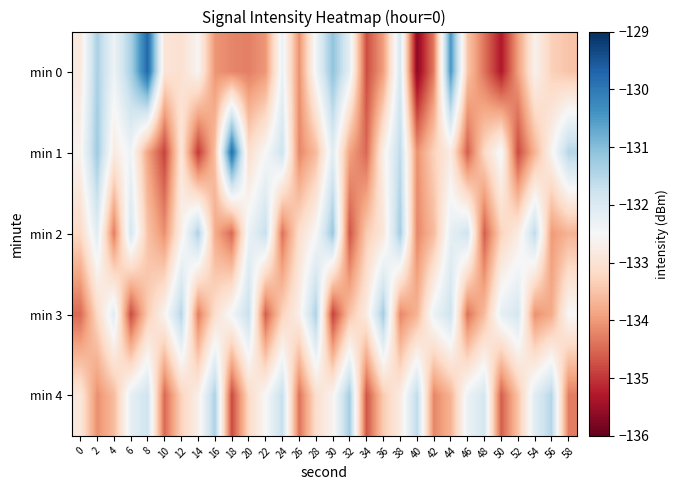

Reading left to right, list all the values displayed in this chart.

min 0: 0=-132.8	2=-131.4	4=-132.3	6=-131.4	8=-129.8	10=-133.0	12=-133.0	14=-132.6	16=-134.0	18=-134.2	20=-134.3	22=-134.0	24=-132.3	26=-134.1	28=-132.4	30=-131.1	32=-132.2	34=-134.8	36=-134.0	38=-131.9	40=-135.7	42=-134.3	44=-130.4	46=-133.5	48=-134.4	50=-135.3	52=-133.9	54=-132.7	56=-133.3	58=-133.5
min 1: 0=-132.6	2=-131.2	4=-132.8	6=-132.3	8=-133.9	10=-134.9	12=-132.9	14=-135.0	16=-133.5	18=-129.8	20=-133.1	22=-132.5	24=-131.8	26=-134.2	28=-133.6	30=-132.1	32=-133.9	34=-134.5	36=-132.7	38=-131.6	40=-134.1	42=-133.3	44=-132.8	46=-134.6	48=-133.2	50=-132.4	52=-134.8	54=-133.7	56=-132.6	58=-131.5
min 2: 0=-133.2	2=-132.1	4=-134.3	6=-131.9	8=-133.5	10=-134.1	12=-132.7	14=-131.4	16=-133.8	18=-134.5	20=-132.3	22=-131.7	24=-134.4	26=-133.1	28=-132.5	30=-131.2	32=-134.7	34=-133.4	36=-132.9	38=-131.3	40=-134.2	42=-133.6	44=-132.2	46=-131.8	48=-134.6	50=-133.3	52=-132.8	54=-131.6	56=-134.0	58=-133.7
min 3: 0=-134.5	2=-133.2	4=-132.1	6=-134.8	8=-133.4	10=-132.6	12=-131.5	14=-134.3	16=-133.1	18=-132.4	20=-131.7	22=-134.6	24=-133.3	26=-132.7	28=-131.4	30=-134.9	32=-133.5	34=-132.8	36=-131.3	38=-134.2	40=-133.7	42=-132.3	44=-131.8	46=-134.4	48=-133.6	50=-132.2	52=-131.9	54=-134.1	56=-133.8	58=-132.5
min 4: 0=-132.9	2=-134.1	4=-133.6	6=-132.2	8=-131.8	10=-134.5	12=-133.3	14=-132.7	16=-131.4	18=-134.8	20=-133.2	22=-132.5	24=-131.7	26=-134.4	28=-133.1	30=-132.6	32=-131.3	34=-134.7	36=-133.4	38=-132.8	40=-131.6	42=-134.2	44=-133.7	46=-132.3	48=-131.9	50=-134.6	52=-133.5	54=-132.1	56=-131.5	58=-134.3